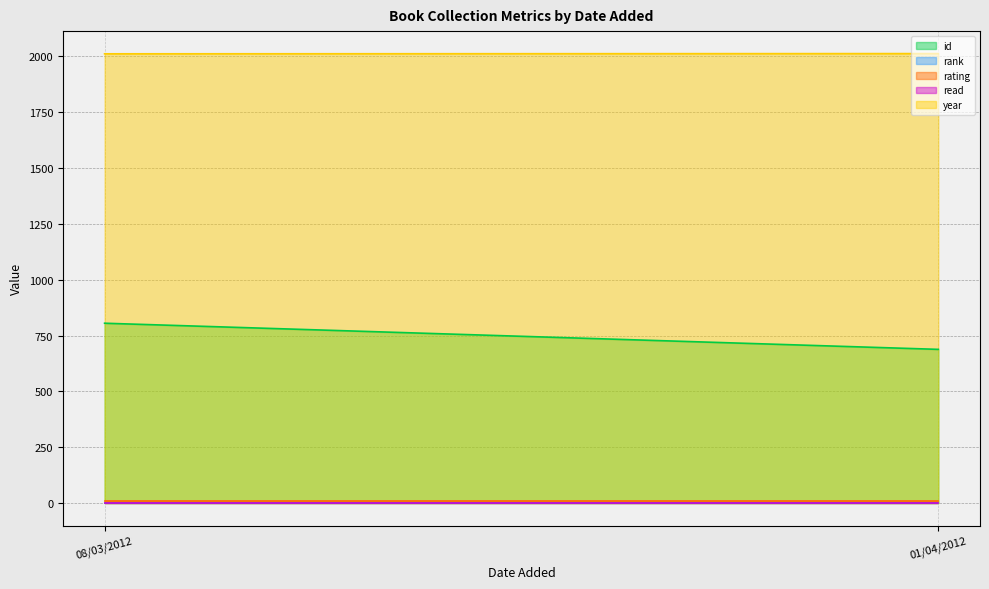

Reading left to right, what are all the values shown in this chart?

id: 805	688
rank: 1	1
rating: 10	10
read: 1	1
year: 2011	2012